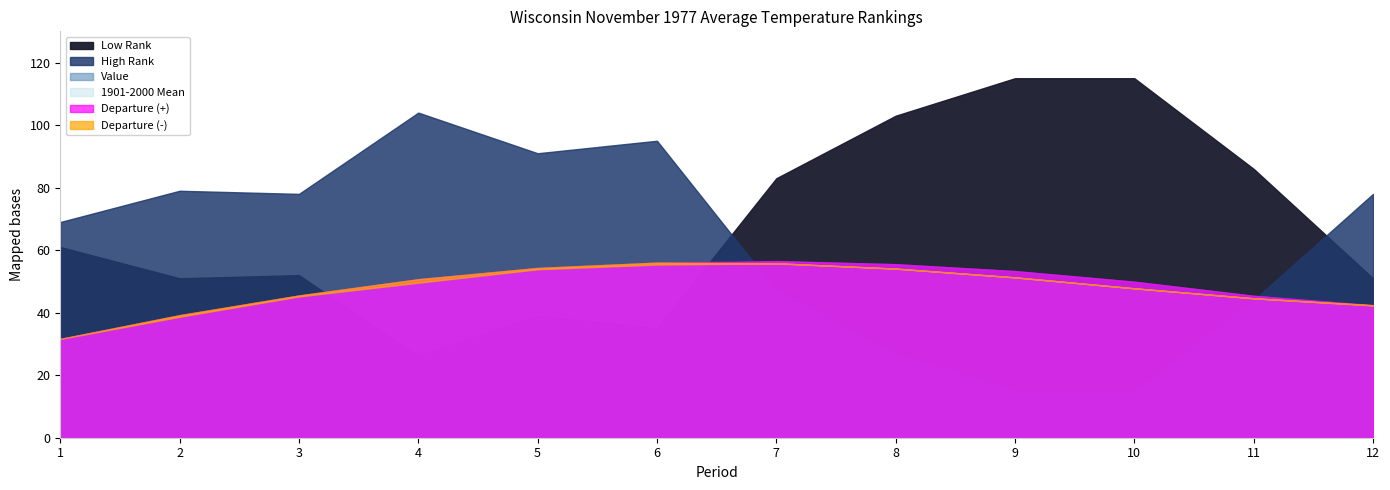

The High Rank series shows 27.0 at 8. True or false?

True